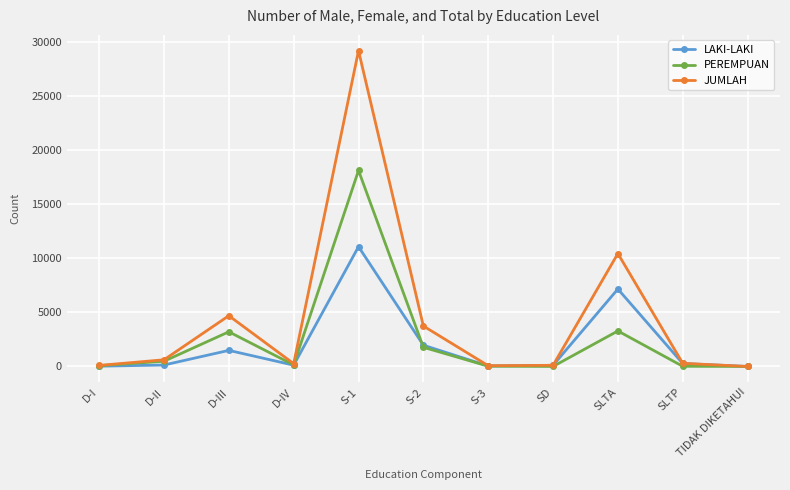

How many interior local peaks does the LAKI-LAKI series have?

3